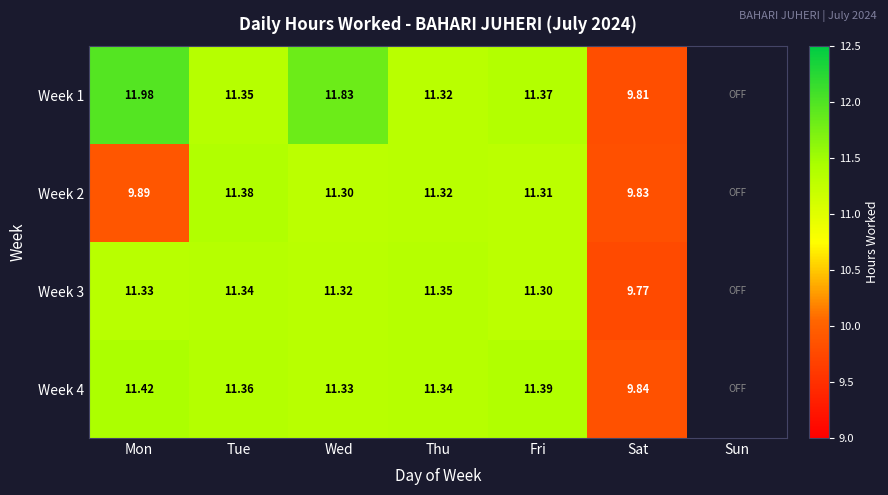

Is the value of Week 3 at Fri greater than the value of Week 4 at Thu?

No